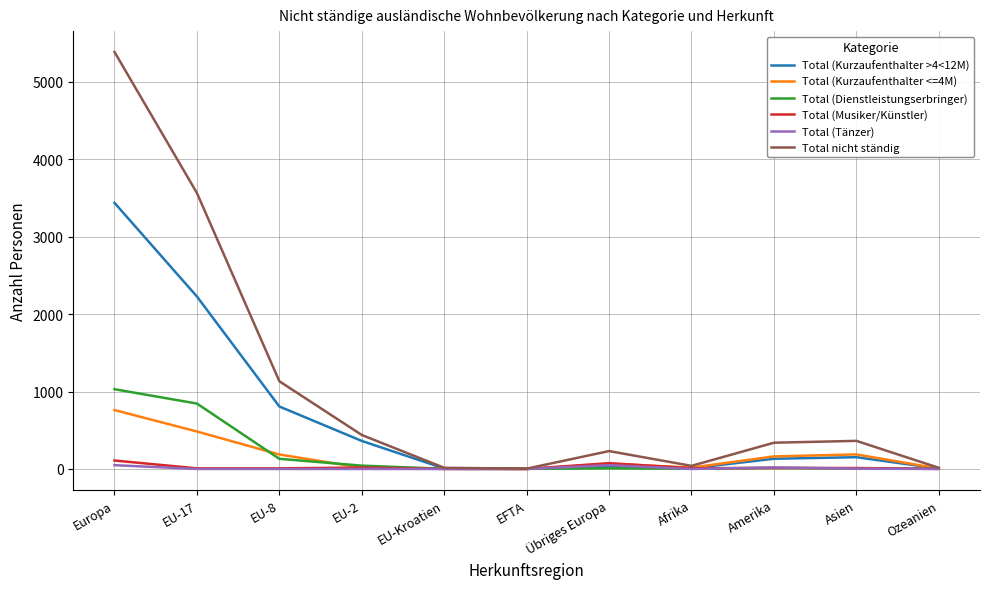

What is the lowest value of the Total nicht ständig series?

4